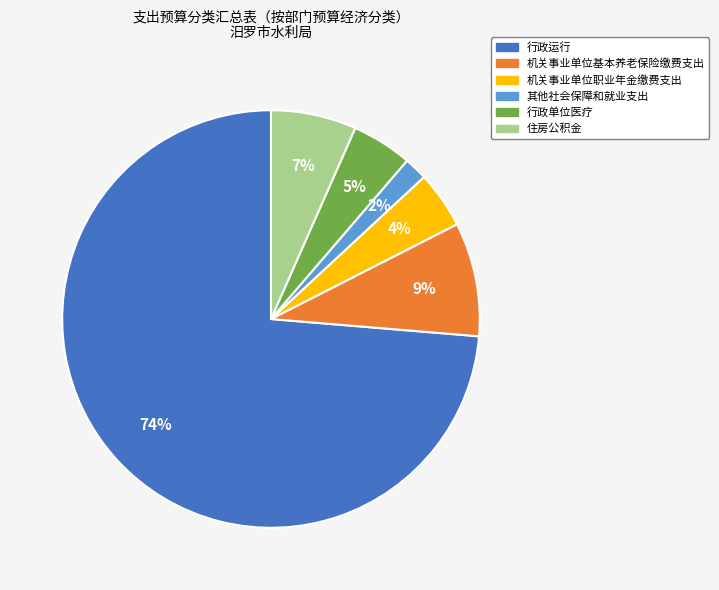

Between 机关事业单位职业年金缴费支出 and 行政运行, which is larger?

行政运行